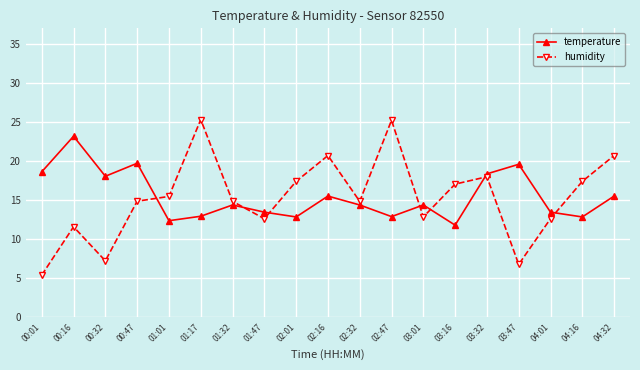

Between which two adjacent categories do temperature and humidity first intersect?

00:47 and 01:01